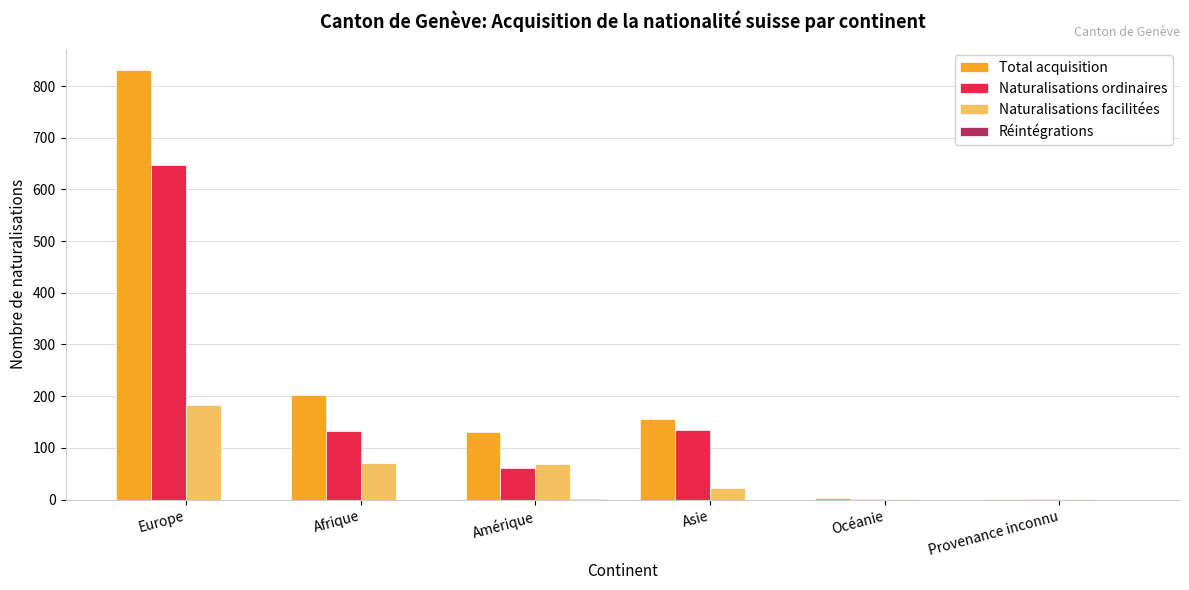

What is the greatest value displayed?

831